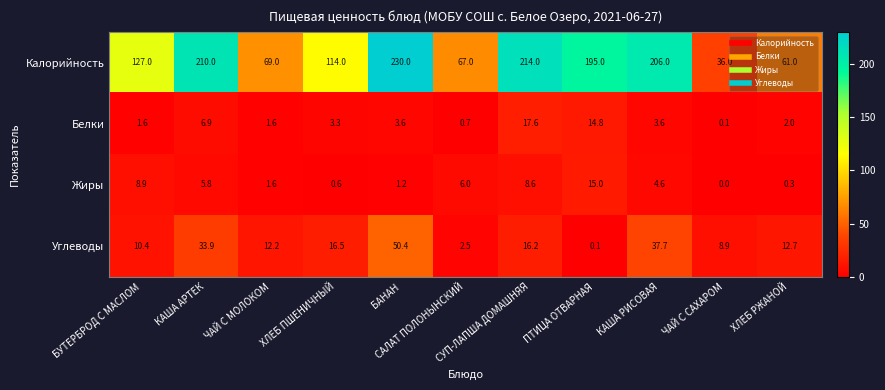

Which series has the widest spread of values?

Калорийность